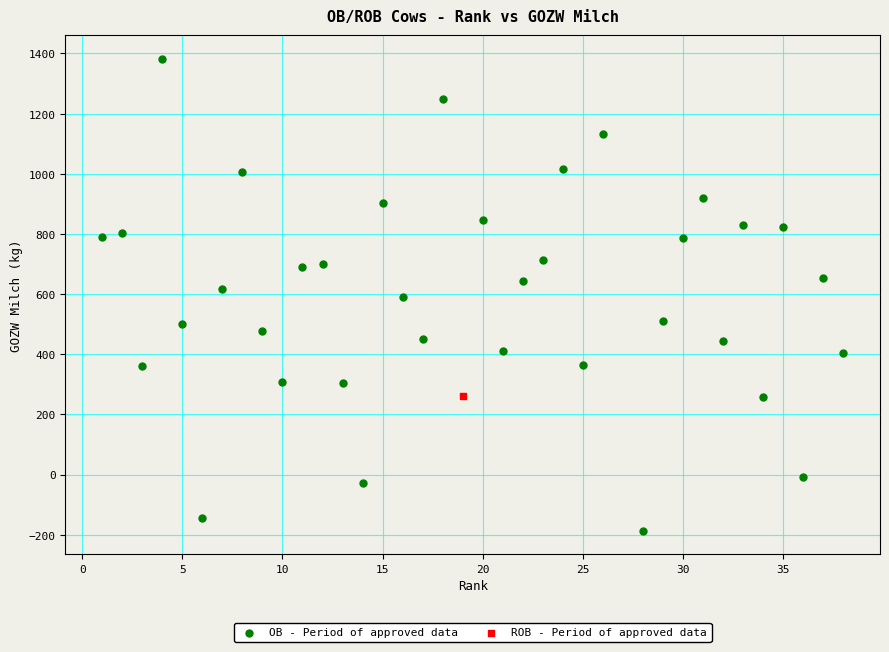

What are all the series names shown in the legend?

OB - Period of approved data, ROB - Period of approved data